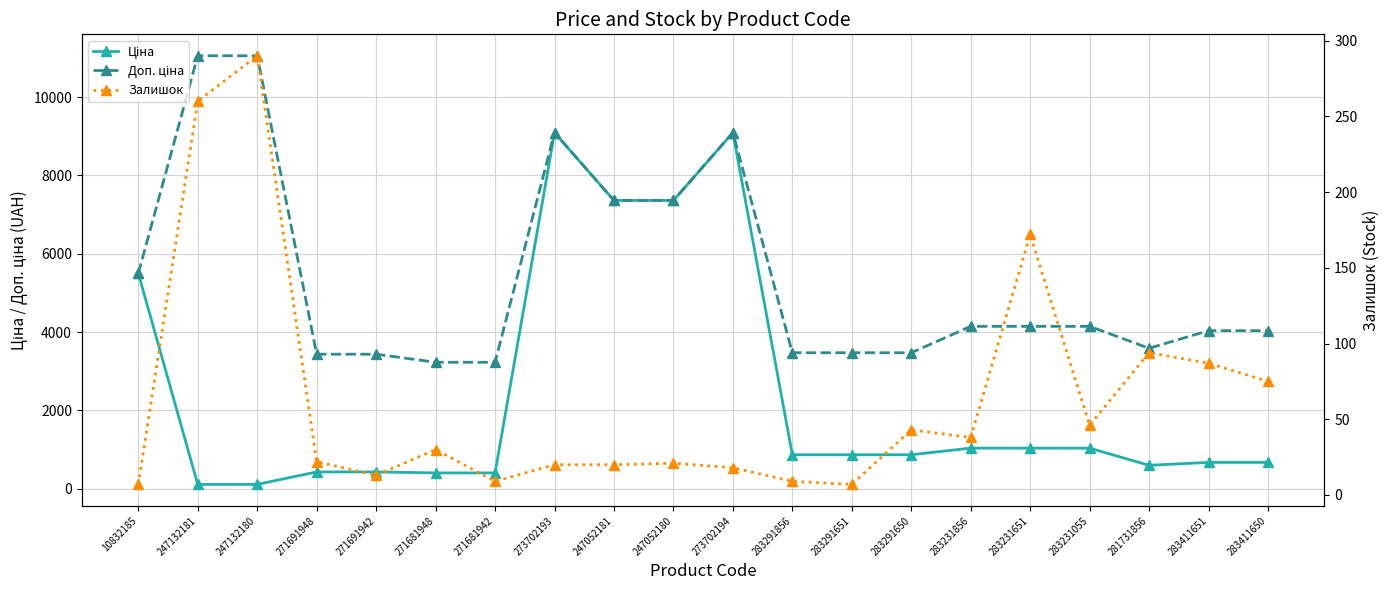

Which series has the largest total across all categories?

Доп. ціна